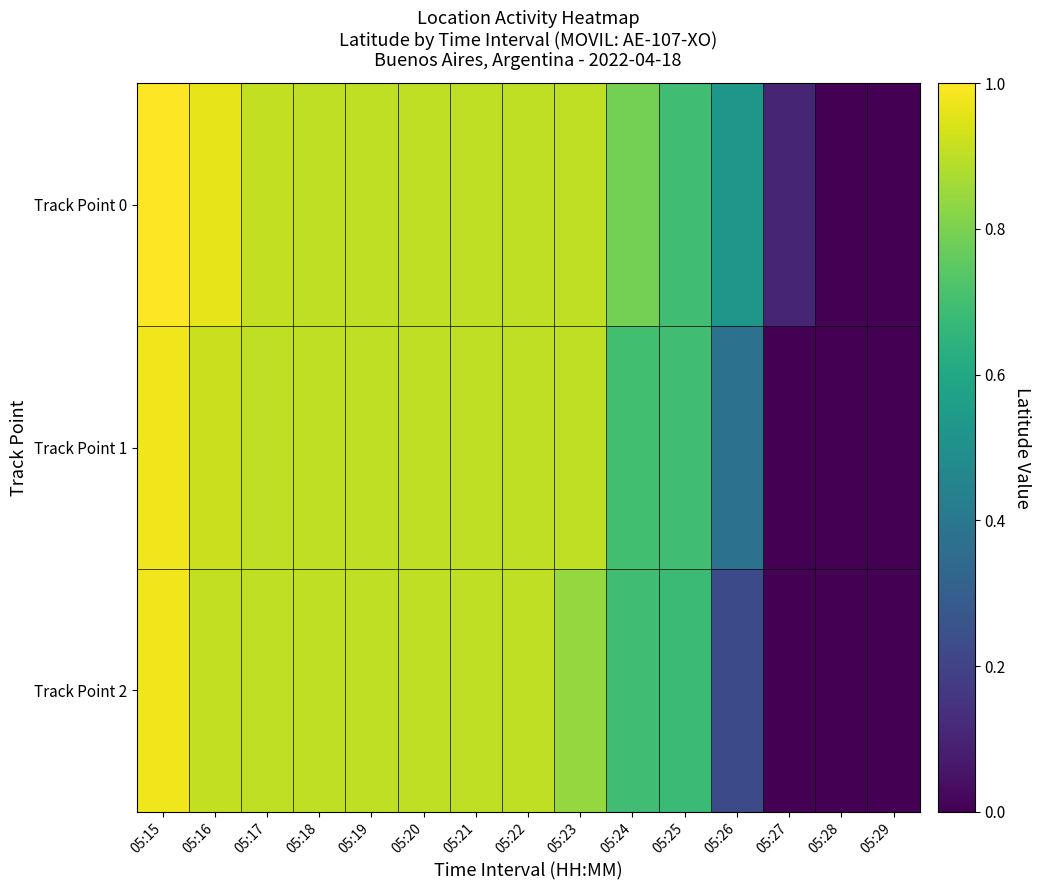

Which series has the largest total across all categories?

Track Point 0